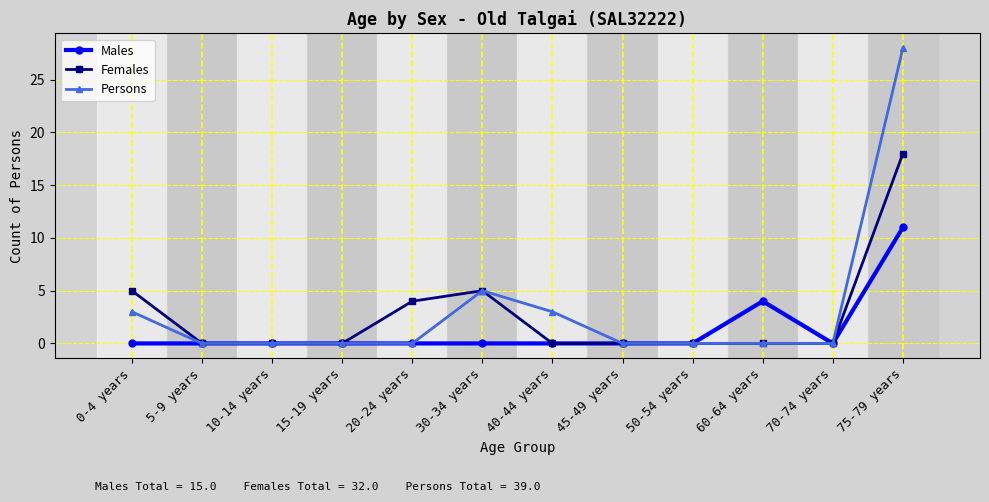

Does the chart display data point markers on the line(s)?

Yes